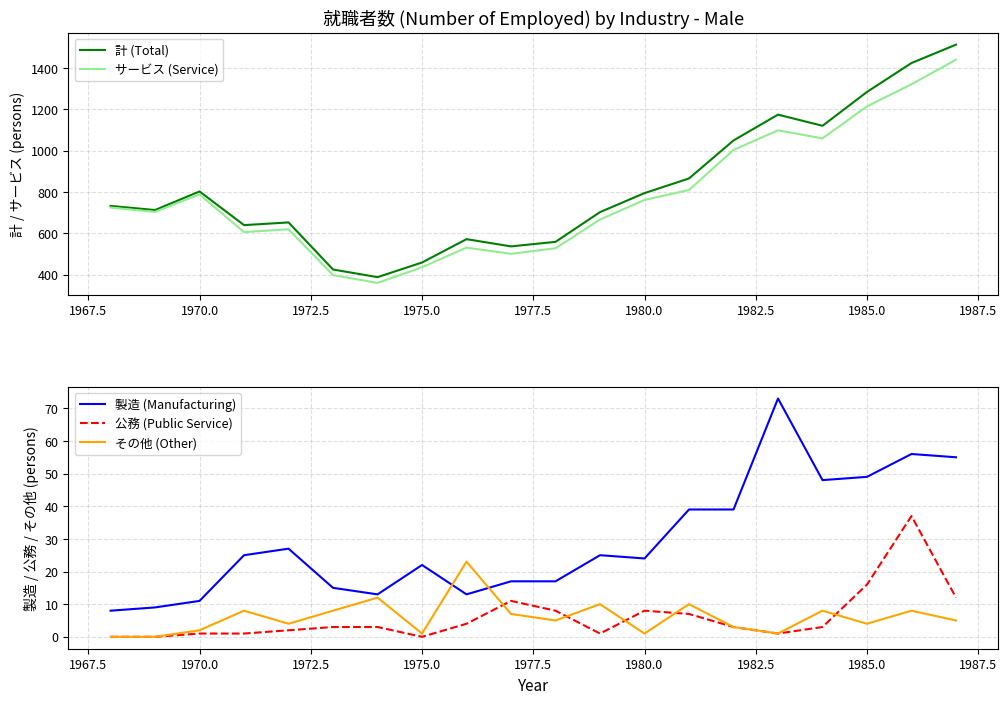

What is the minimum value for 計 (Total)?

388